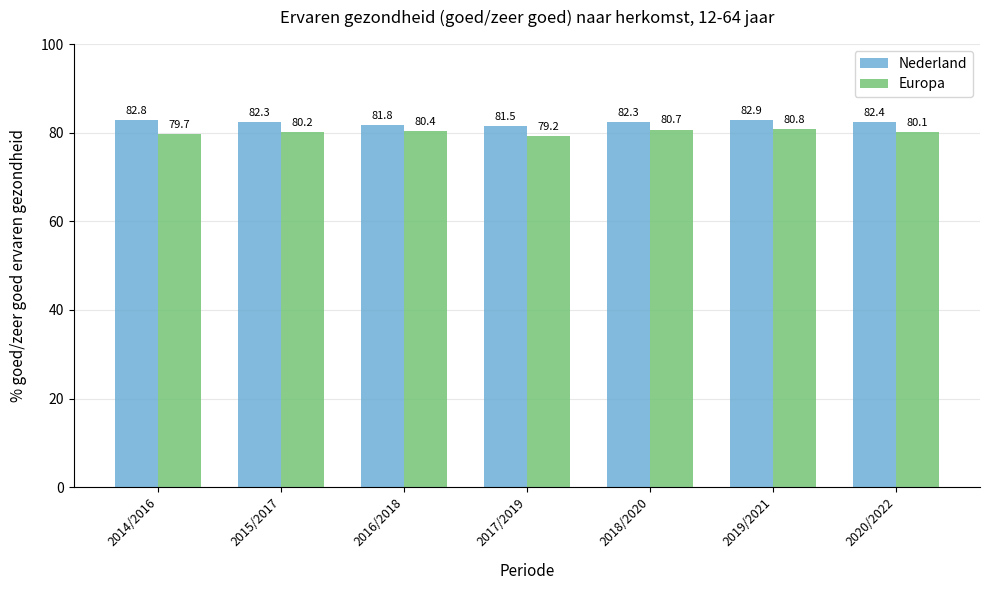

True or false: Europa has a value of 119.7 at 2018/2020.

False